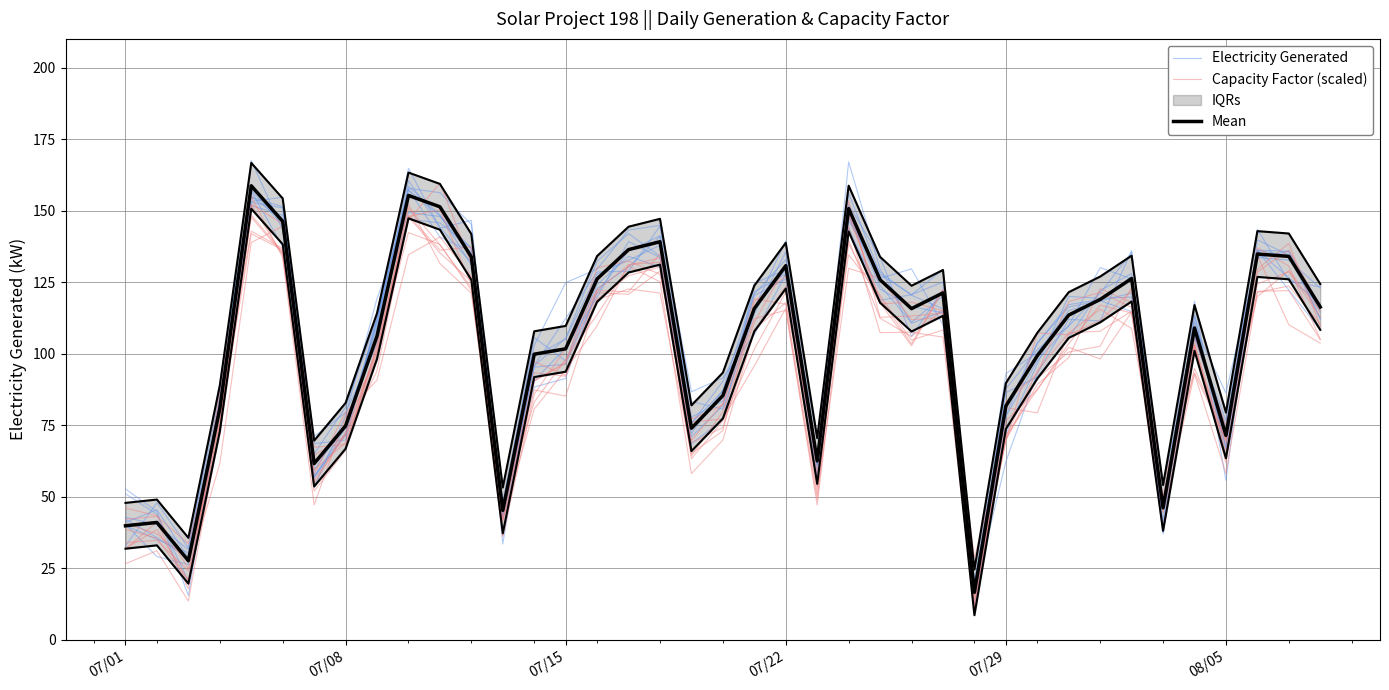

What is the highest value of the Mean series?

158.7